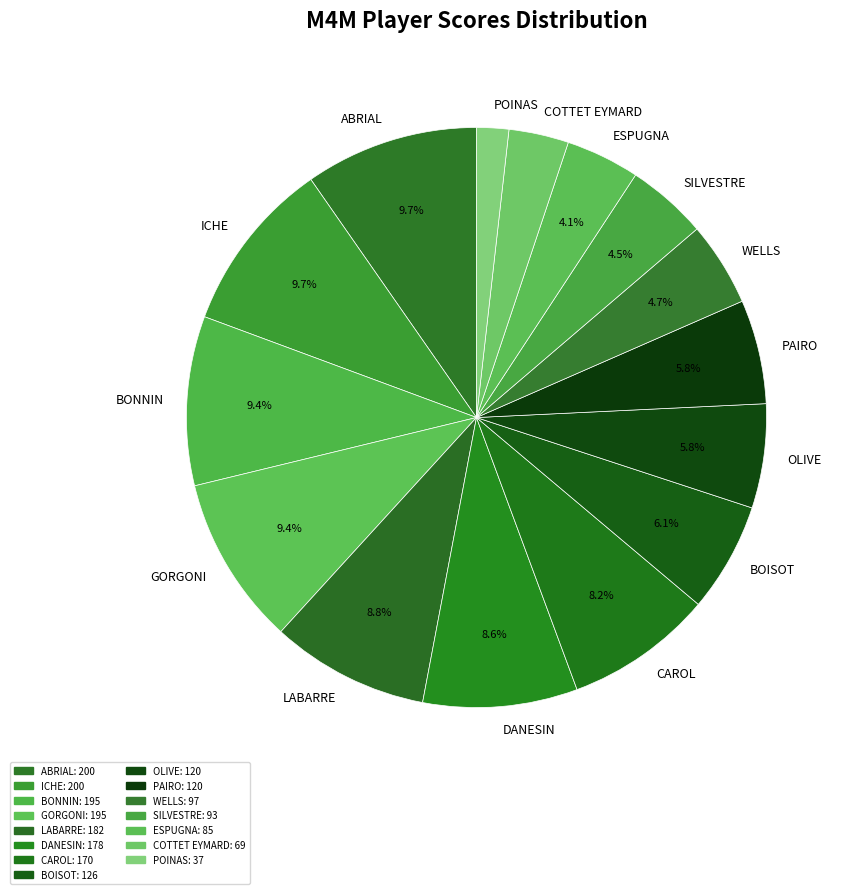

To the nearest percent, what percentage of the pie is GORGONI?

9%